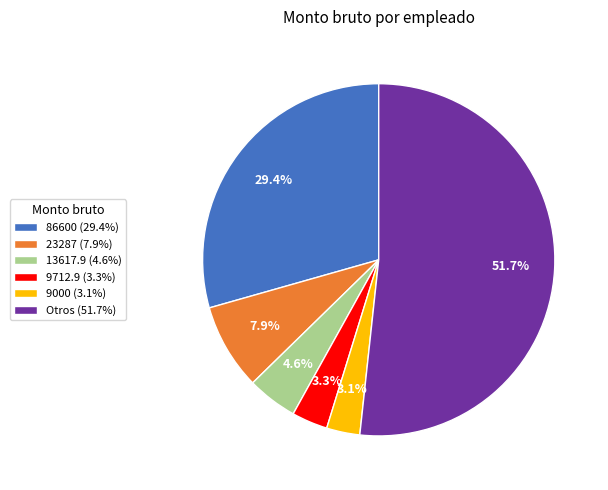

Which has a higher value, Otros (51.7%) or 13617.9 (4.6%)?

Otros (51.7%)